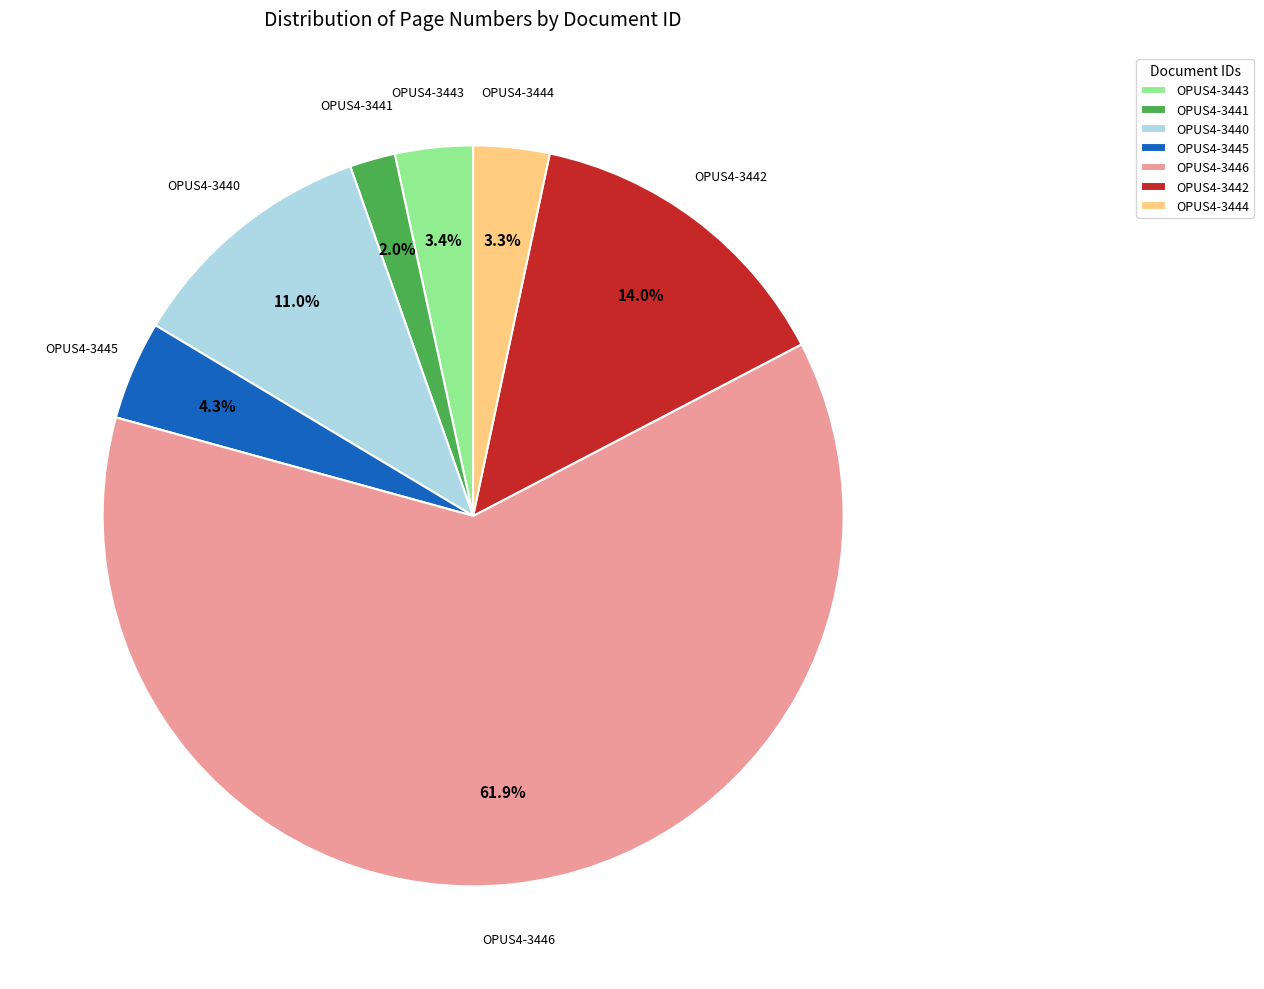

To the nearest percent, what is the difference between the largest and smallest slice percentages?

60%